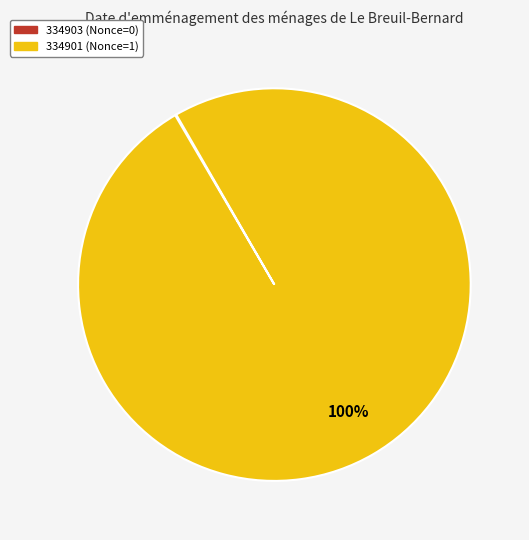

To the nearest percent, what is the average slice percentage?

50%